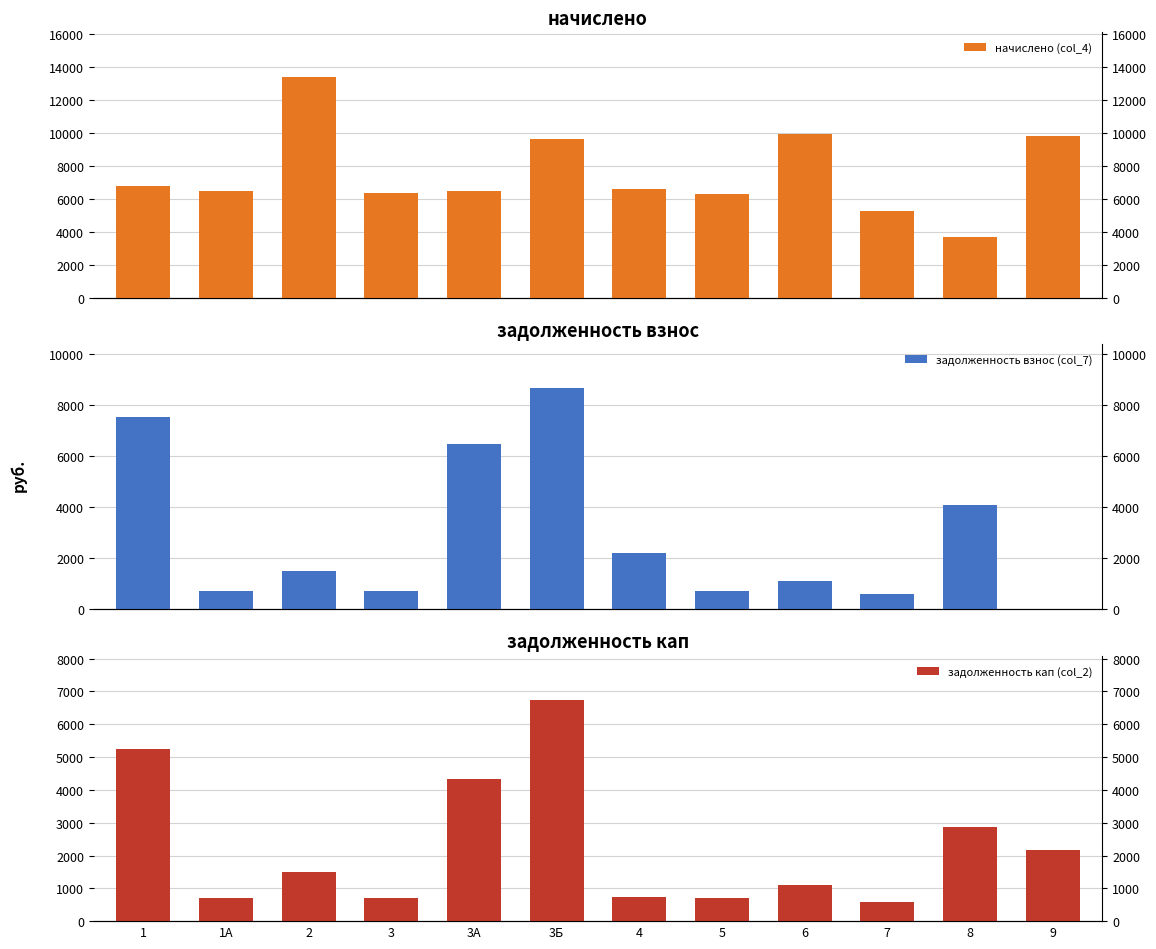

Is the value of начислено (col_4) at 4 greater than the value of задолженность взнос (col_7) at 7?

Yes